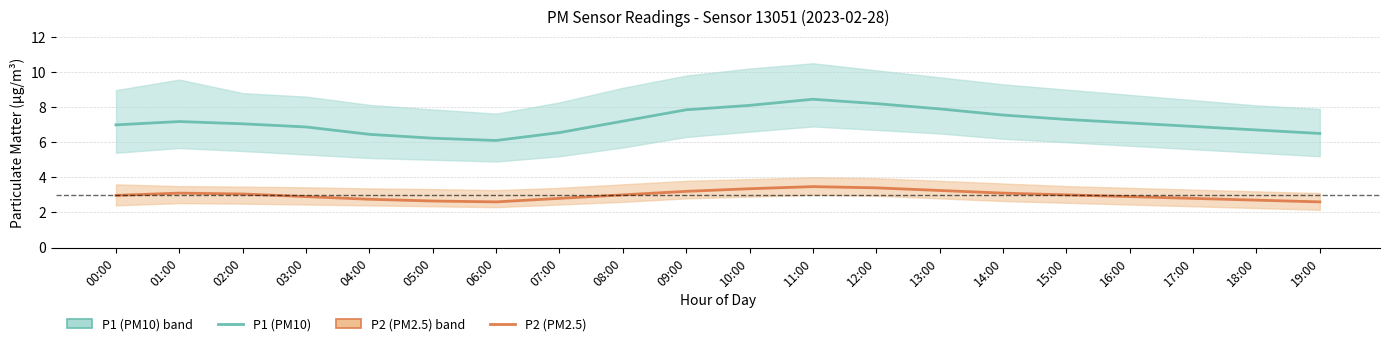

Where is the first local minimum for P1 (PM10)?

06:00